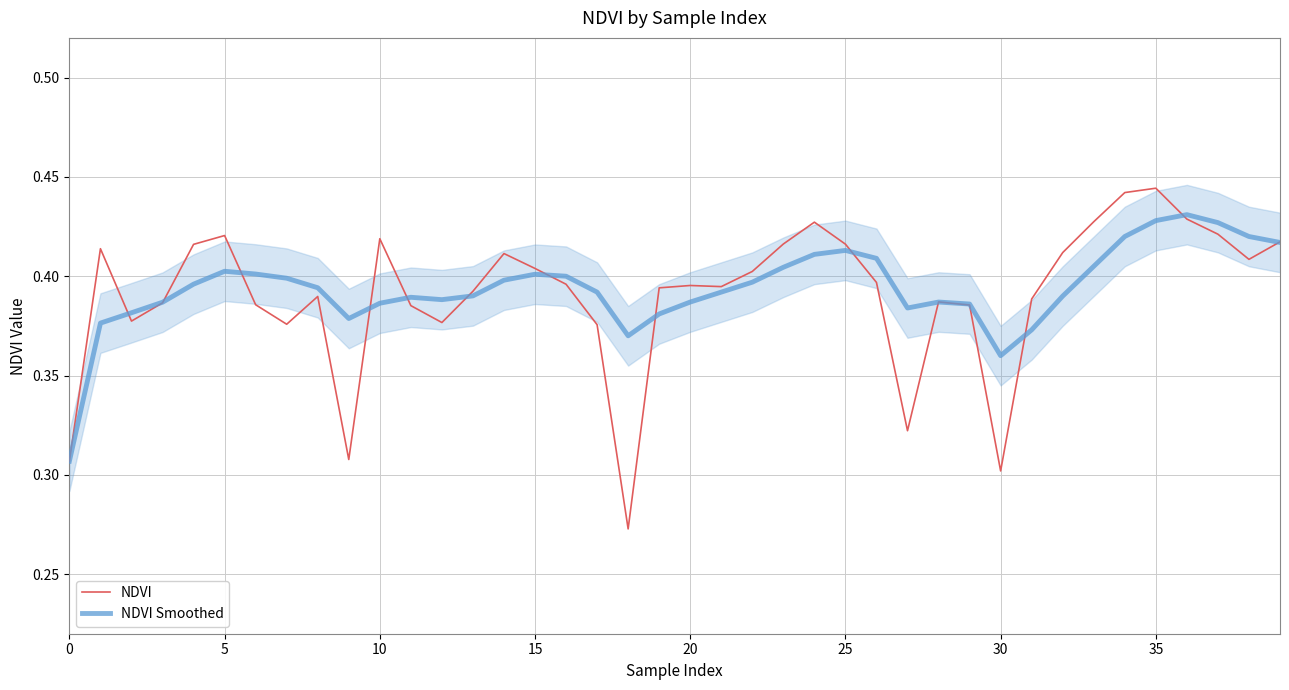

What is the value of the NDVI point at the 15th from the left?

0.4